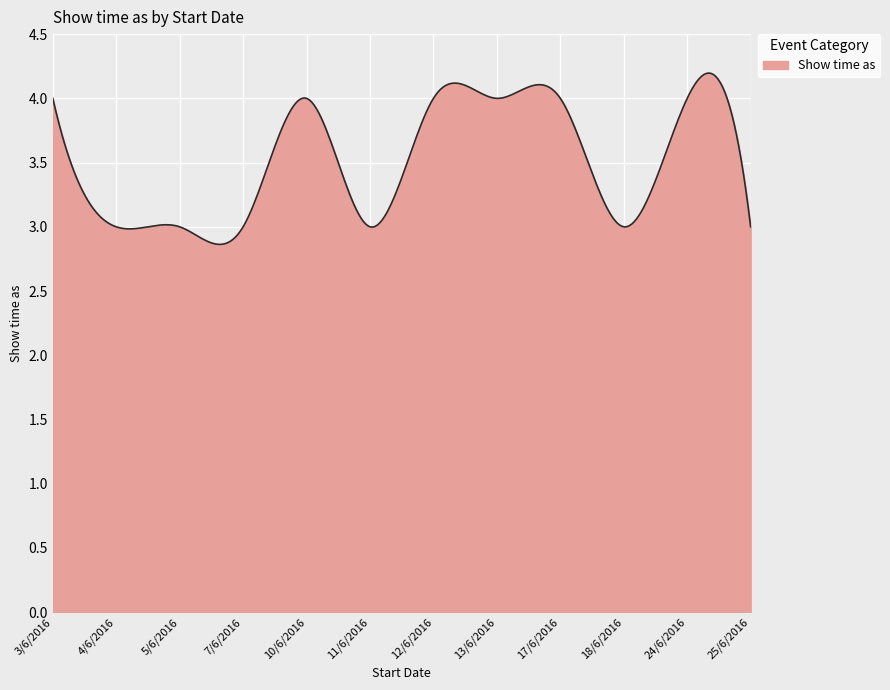

Does the chart have visible grid lines?

Yes